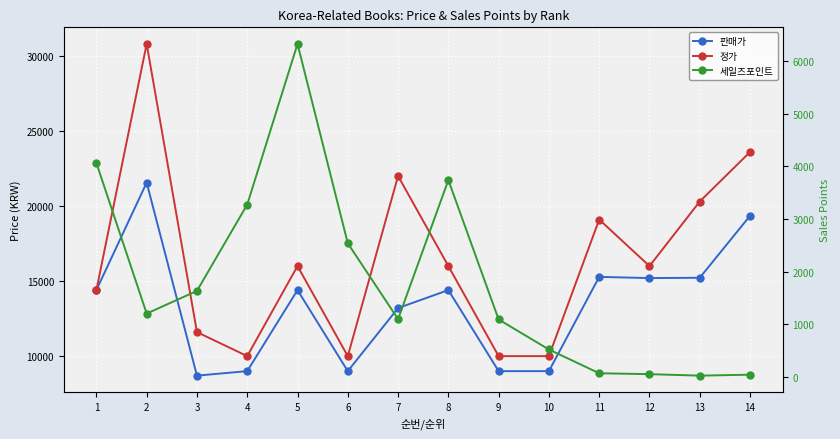

Count the number of categories in the chart.

14